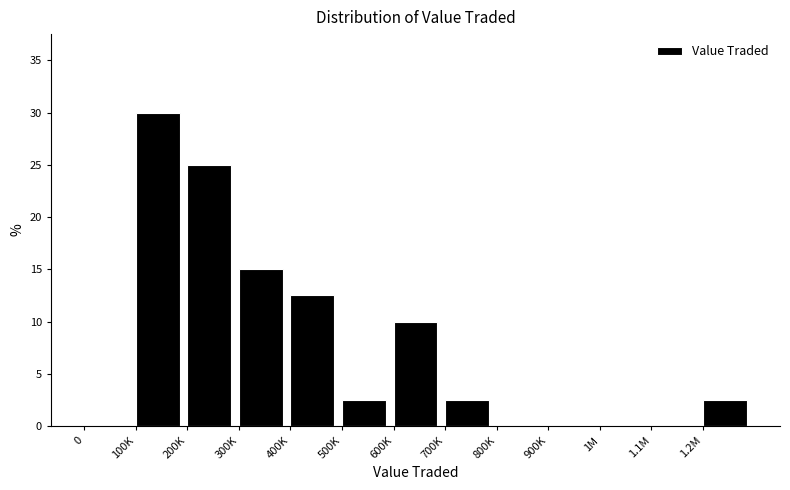

Reading left to right, transcribe all the data shown in this chart.

0=0.0	100K=30.0	200K=25.0	300K=15.0	400K=12.5	500K=2.5	600K=10.0	700K=2.5	800K=0.0	900K=0.0	1M=0.0	1.1M=0.0	1.2M=2.5